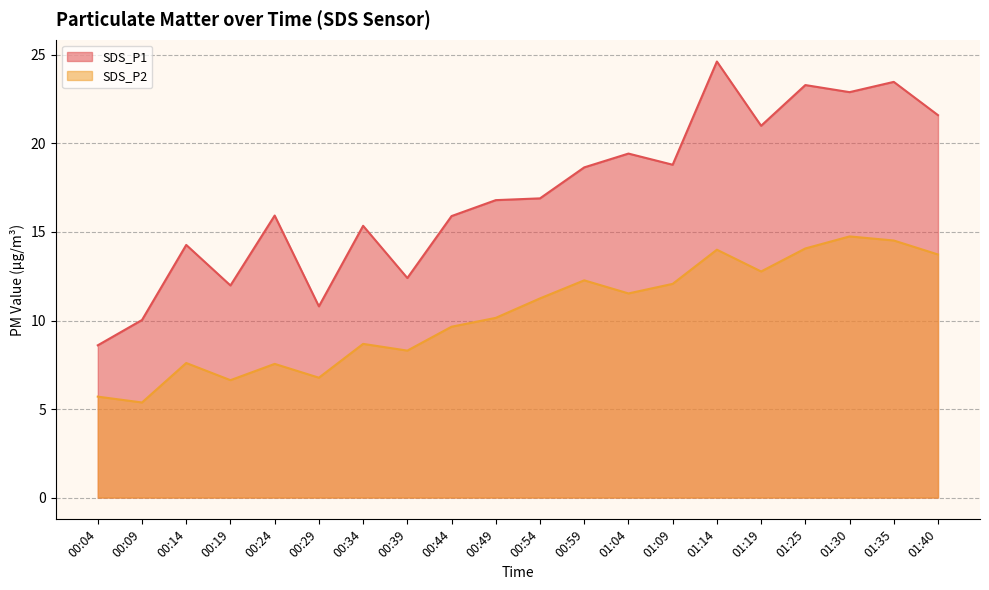

Which series has the largest total across all categories?

SDS_P1